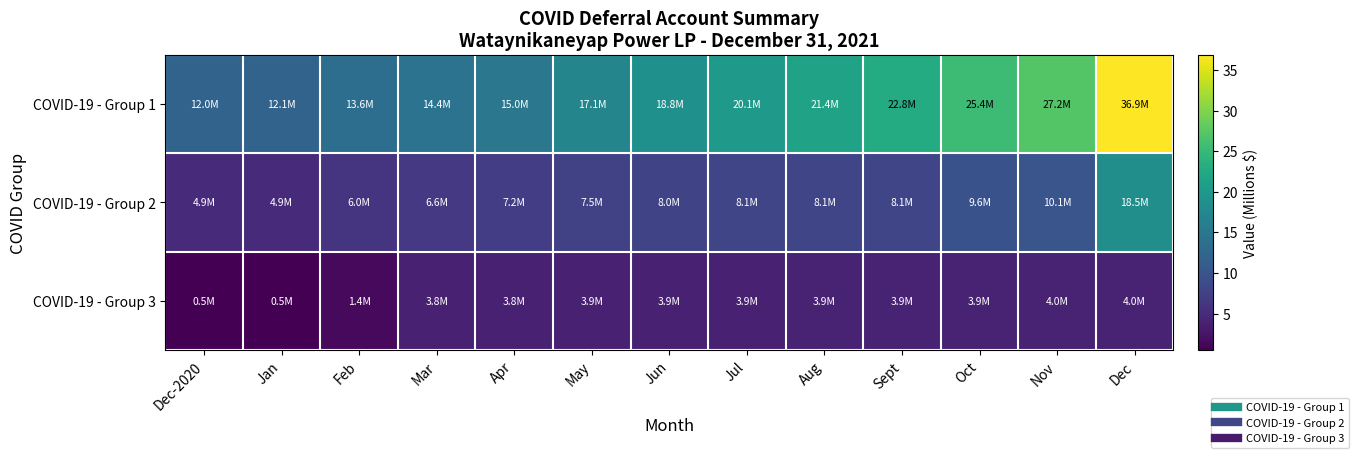

Reading left to right, what are all the values shown in this chart?

COVID-19 - Group 1: Dec-2020=12.0	Jan=12.1	Feb=13.6	Mar=14.4	Apr=15.0	May=17.1	Jun=18.8	Jul=20.1	Aug=21.4	Sept=22.8	Oct=25.4	Nov=27.2	Dec=36.9
COVID-19 - Group 2: Dec-2020=4.9	Jan=4.9	Feb=6.0	Mar=6.6	Apr=7.2	May=7.5	Jun=8.0	Jul=8.1	Aug=8.1	Sept=8.1	Oct=9.6	Nov=10.1	Dec=18.5
COVID-19 - Group 3: Dec-2020=0.5	Jan=0.5	Feb=1.4	Mar=3.8	Apr=3.8	May=3.9	Jun=3.9	Jul=3.9	Aug=3.9	Sept=3.9	Oct=3.9	Nov=4.0	Dec=4.0